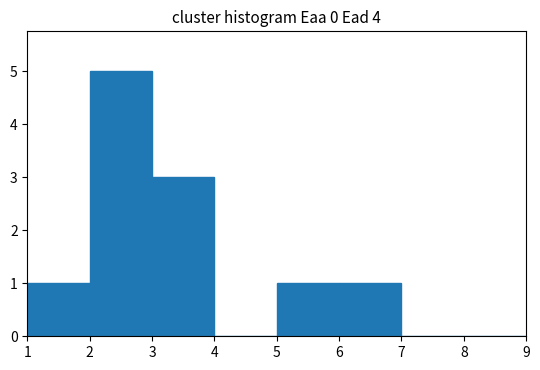

Reading left to right, list every bar in this chart as the range it spans on the x-axis followed by its height. The values are not printed on the chart, so give them approximately, as read against the axis.

1 to 2: 1
2 to 3: 5
3 to 4: 3
4 to 5: 0
5 to 6: 1
6 to 7: 1
7 to 8: 0
8 to 9: 0